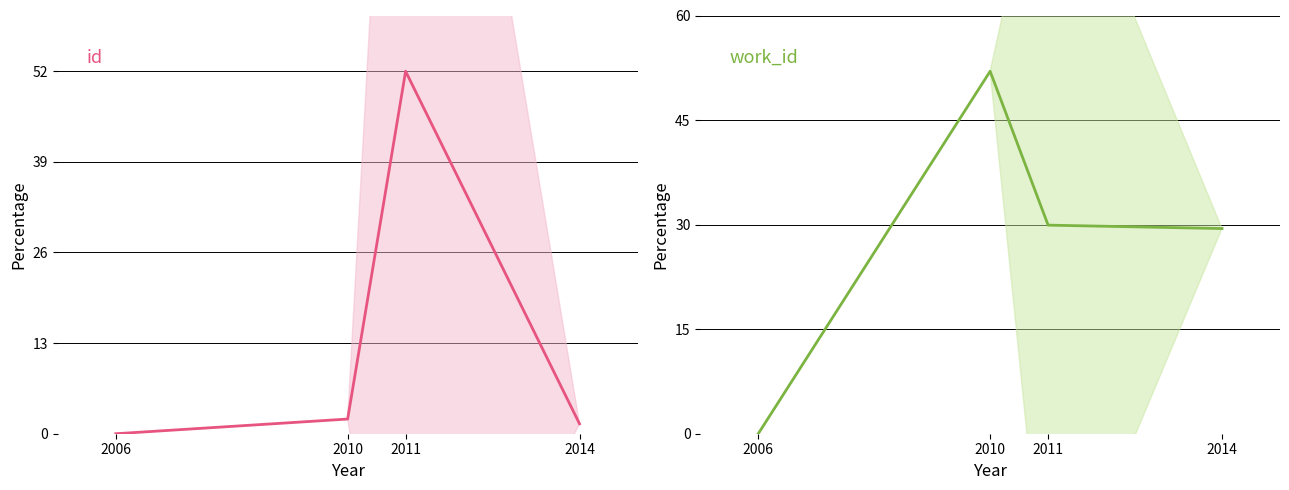

At which label does id reach its minimum?

2006